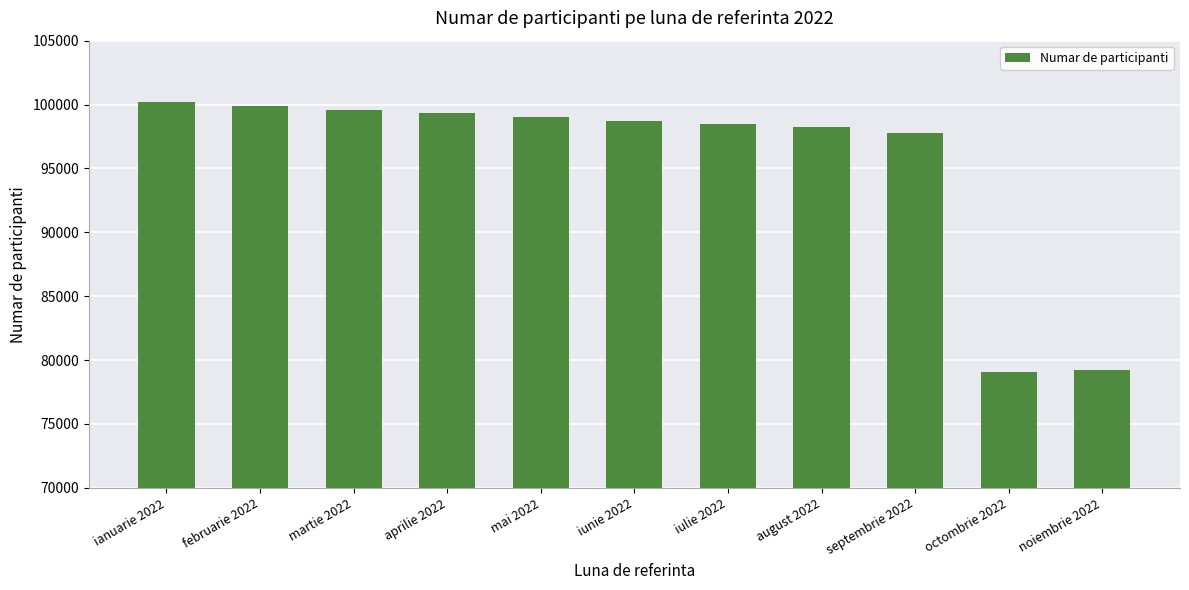

What is the ratio of the value at februarie 2022 to the value at septembrie 2022?

1.0